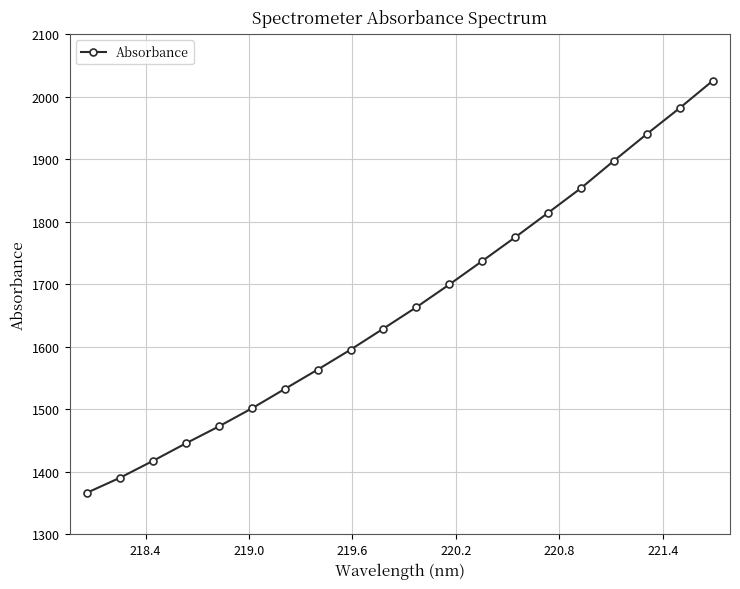

Reading right to left, what are all the values shown in this chart?

2025.5	1982.0	1940.4	1897.6	1853.8	1814.3	1775.2	1737.2	1699.6	1663.3	1629.1	1595.3	1563.4	1532.4	1501.3	1472.5	1445.4	1417.4	1390.4	1366.5